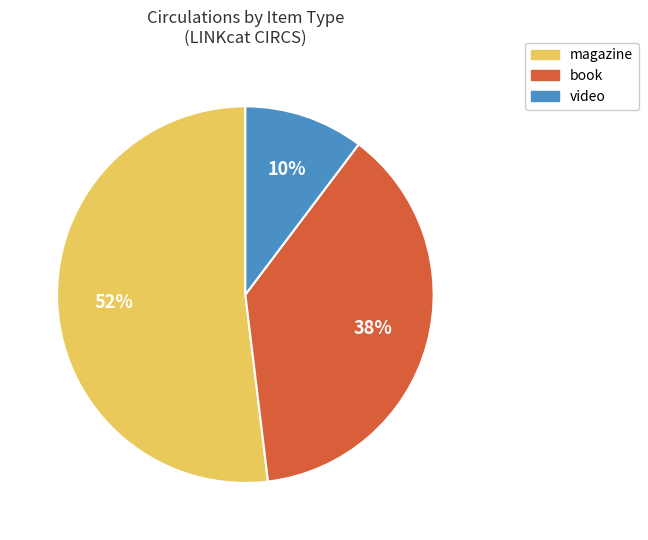

To the nearest percent, what percentage of the pie is book?

38%